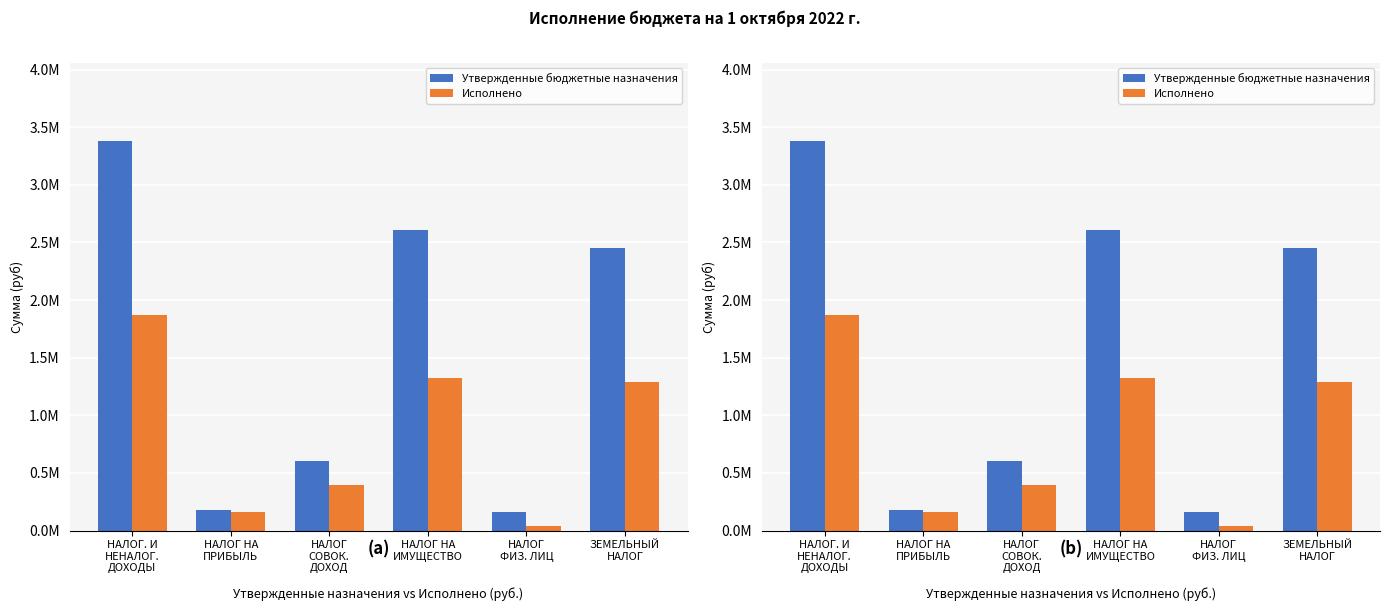

Reading left to right, transcribe all the data shown in this chart.

Утвержденные бюджетные назначения: НАЛОГ. И
НЕНАЛОГ.
ДОХОДЫ=3385000.0	НАЛОГ НА
ПРИБЫЛЬ=175000.0	НАЛОГ
СОВОК.
ДОХОД=600000.0	НАЛОГ НА
ИМУЩЕСТВО=2610000.0	НАЛОГ
ФИЗ. ЛИЦ=160000.0	ЗЕМЕЛЬНЫЙ
НАЛОГ=2450000.0
Исполнено: НАЛОГ. И
НЕНАЛОГ.
ДОХОДЫ=1871604.6	НАЛОГ НА
ПРИБЫЛЬ=158223.1	НАЛОГ
СОВОК.
ДОХОД=391655.3	НАЛОГ НА
ИМУЩЕСТВО=1321726.1	НАЛОГ
ФИЗ. ЛИЦ=34905.5	ЗЕМЕЛЬНЫЙ
НАЛОГ=1286820.5